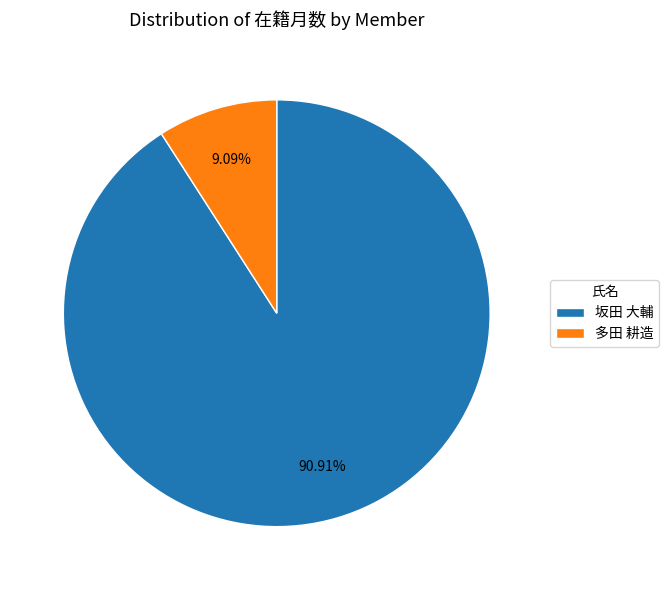

True or false: 多田 耕造 accounts for 9% of the total.

True